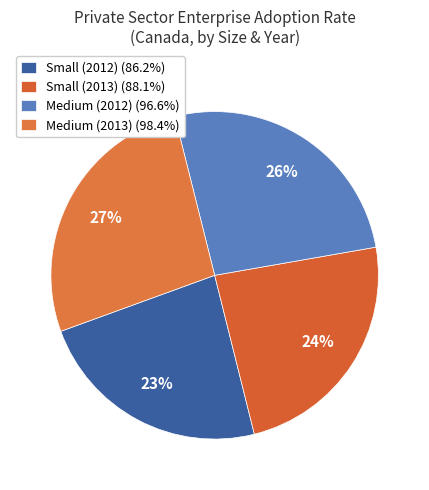

True or false: Small (2012) accounts for 35% of the total.

False